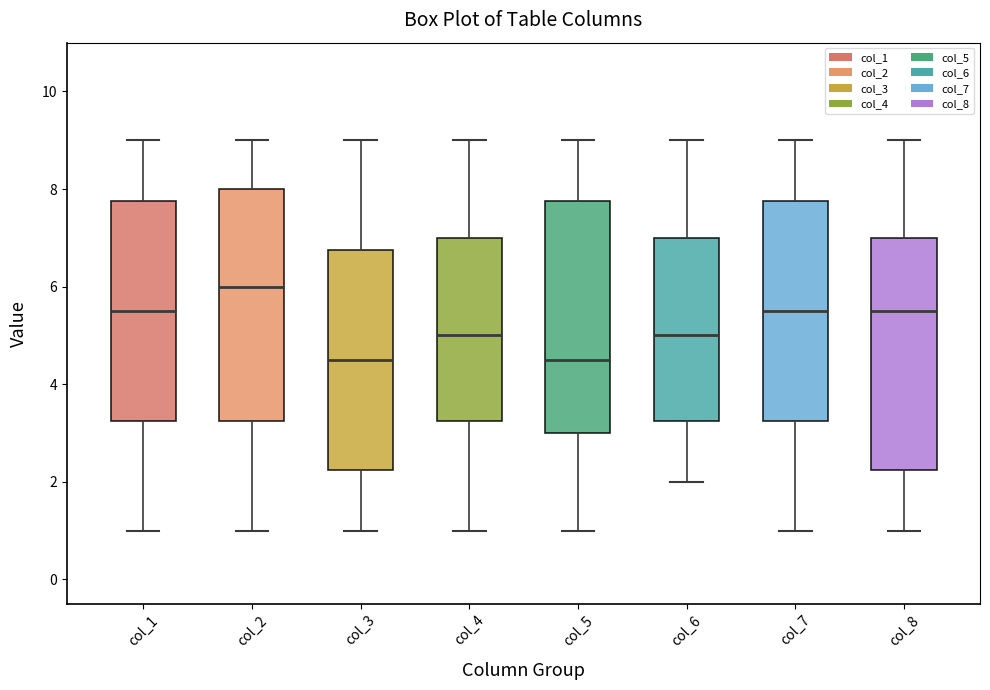

Reading left to right, read every box against the y-axis: the position of its median line, the range the box covers, and the ends of its whiskers. The values are not printed on the chart, so give them approximately, as read against the axis.

col_1: median 5.6, box 3.2 to 7.8, whiskers 1.0 to 9.0
col_2: median 6.0, box 3.2 to 8.0, whiskers 1.0 to 9.0
col_3: median 4.6, box 2.2 to 6.8, whiskers 1.0 to 9.0
col_4: median 5.0, box 3.2 to 7.0, whiskers 1.0 to 9.0
col_5: median 4.6, box 3.0 to 7.8, whiskers 1.0 to 9.0
col_6: median 5.0, box 3.2 to 7.0, whiskers 2.0 to 9.0
col_7: median 5.6, box 3.2 to 7.8, whiskers 1.0 to 9.0
col_8: median 5.6, box 2.2 to 7.0, whiskers 1.0 to 9.0